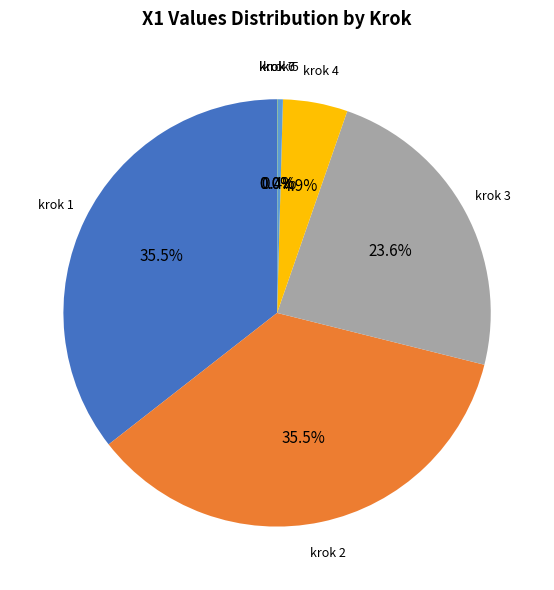

What is the largest slice in the pie chart?

1